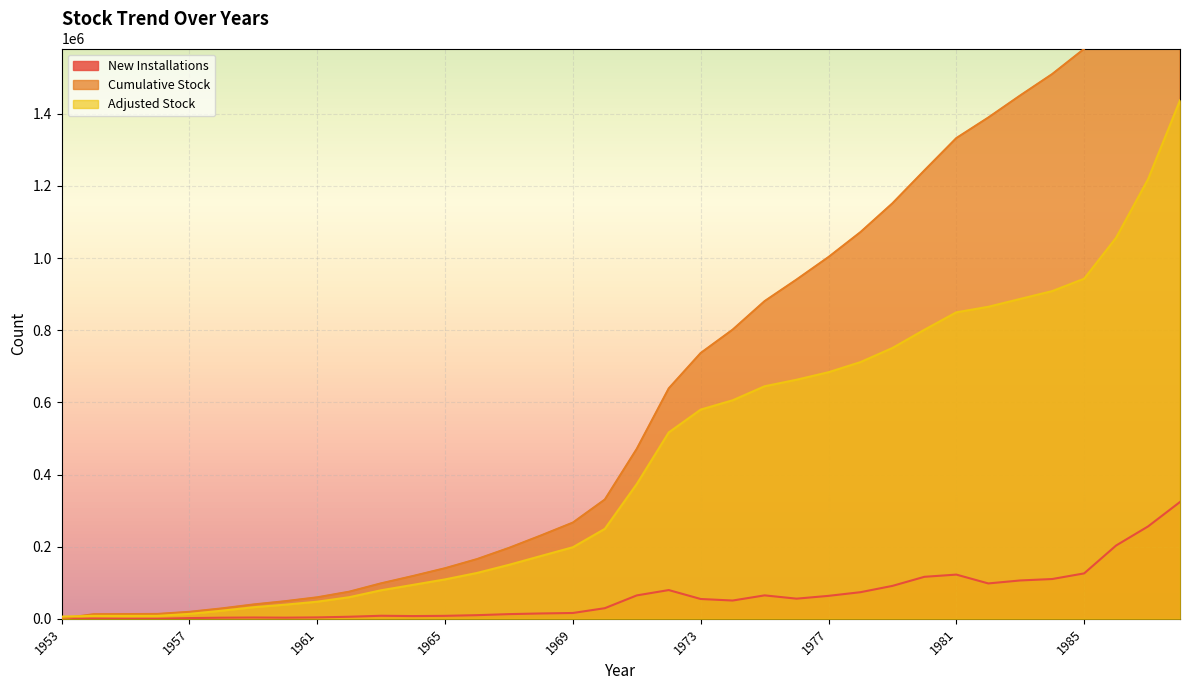

Reading right to left, what are all the values shown in this chart?

New Installations: 323868	256109	203194	125923	110304	106338	98107	122577	116435	91275	73802	63649	55878	64977	50708	54947	79696	64912	29490	16172	14843	13006	10112	8245	7616	8473	5747	3932	3211	3616	3100	2003	273	238	796	41
Cumulative Stock: 2195164	1929073	1727739	1579765	1509959	1450722	1389473	1332478	1242795	1151635	1071863	1002839	940455	880598	801536	736799	638758	471225	330665	266786	231007	196597	165549	140284	118781	98437	75200	59626	48907	39726	28733	19353	13521	13111	12772	598
Adjusted Stock: 1437158	1218619	1056326	942718	908418	886714	864926	849595	801244	750760	711590	683580	662720	644656	605755	580003	516674	373842	249437	198448	174138	149688	127176	109301	94183	79184	59936	47471	39273	32085	22384	13682	8157	8080	8105	6190